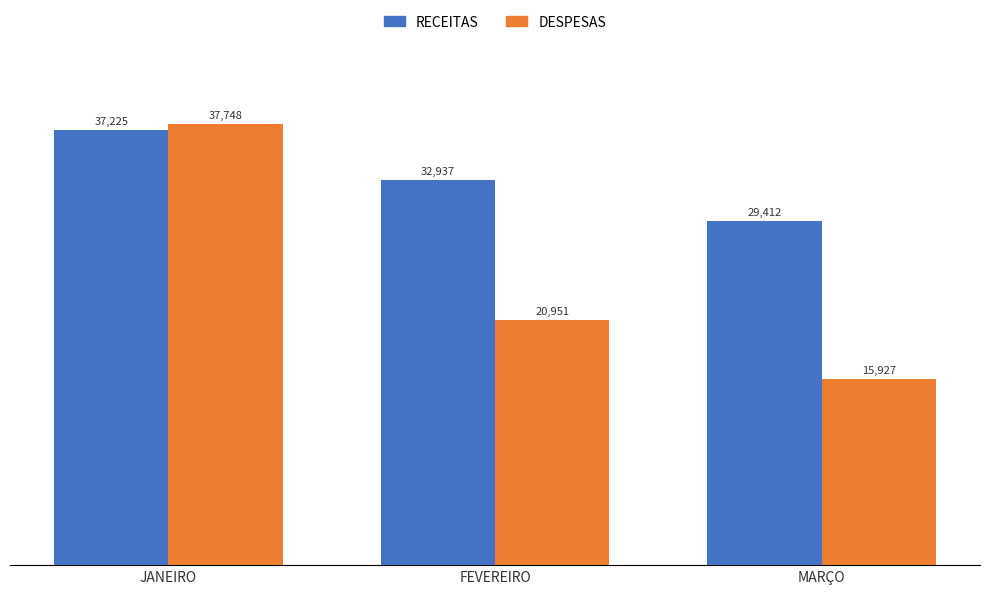

Is it true that DESPESAS equals 20951.1 at FEVEREIRO?

True